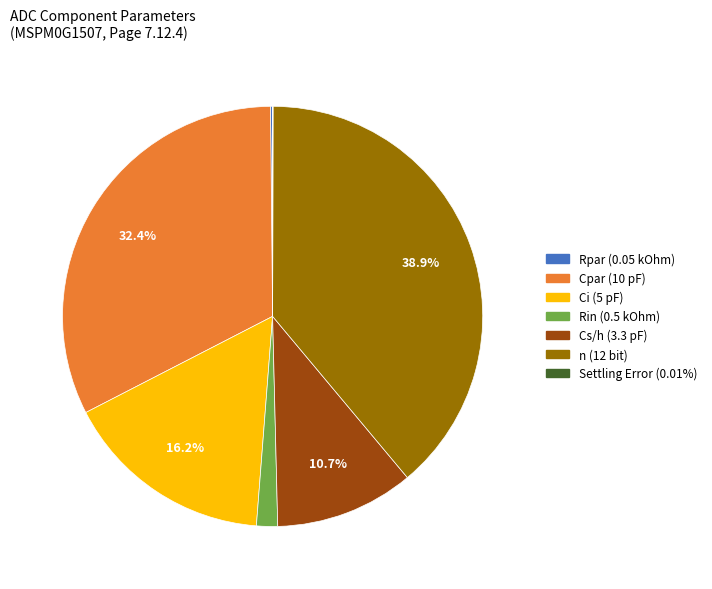

What percentage do Cpar (10 pF) and Ci (5 pF) together represent?

48.6%